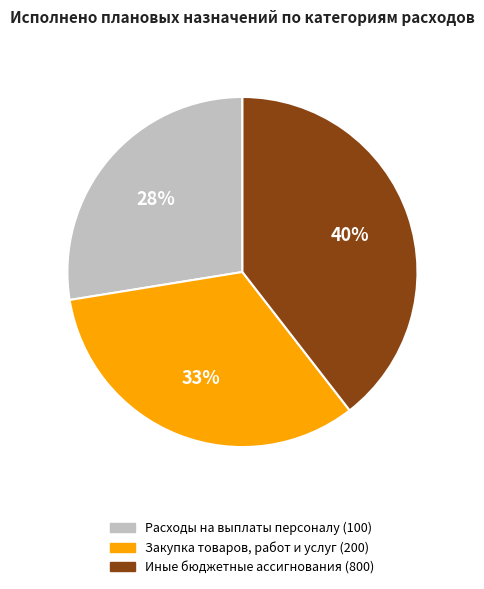

Combined, do Иные бюджетные ассигнования (800) and Расходы на выплаты персоналу (100) account for over 50%?

Yes